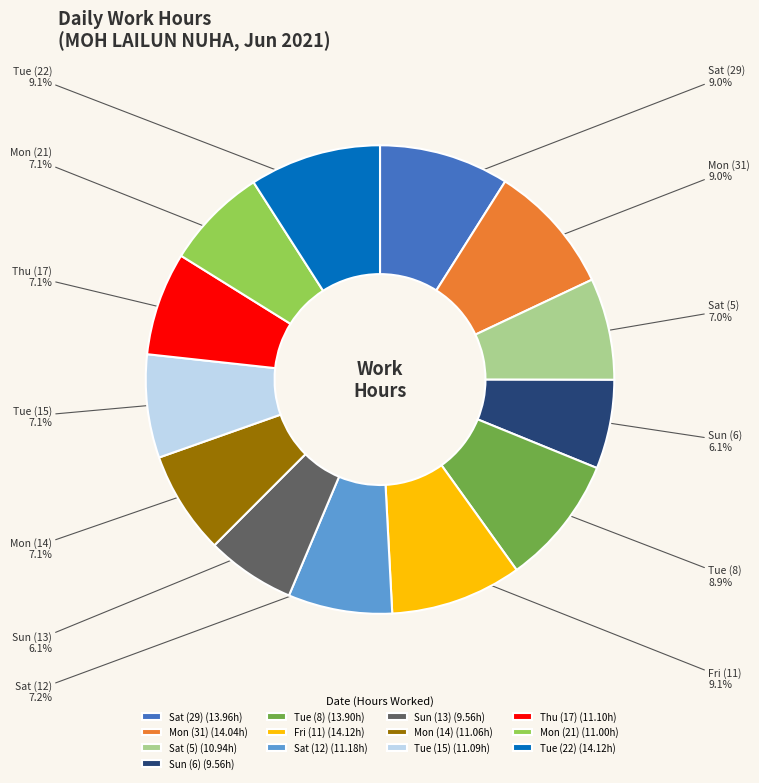

How many segments does this pie chart have?

13